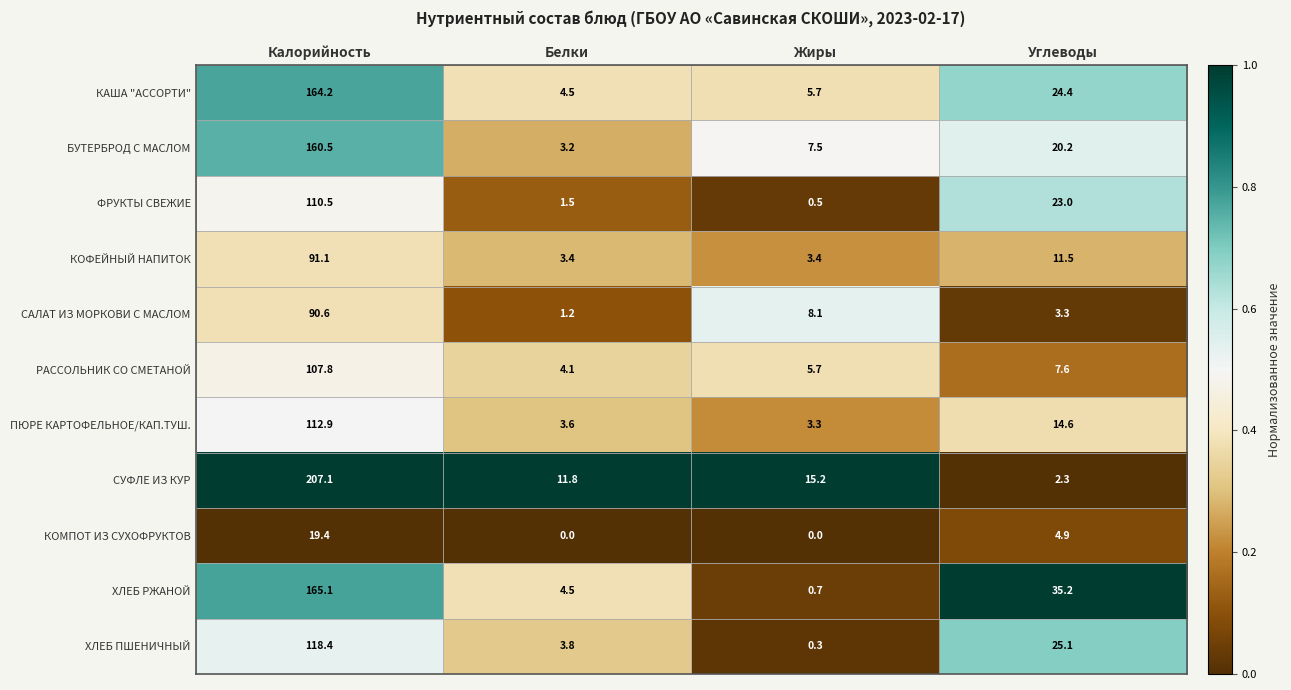

What is the greatest value displayed?

207.1